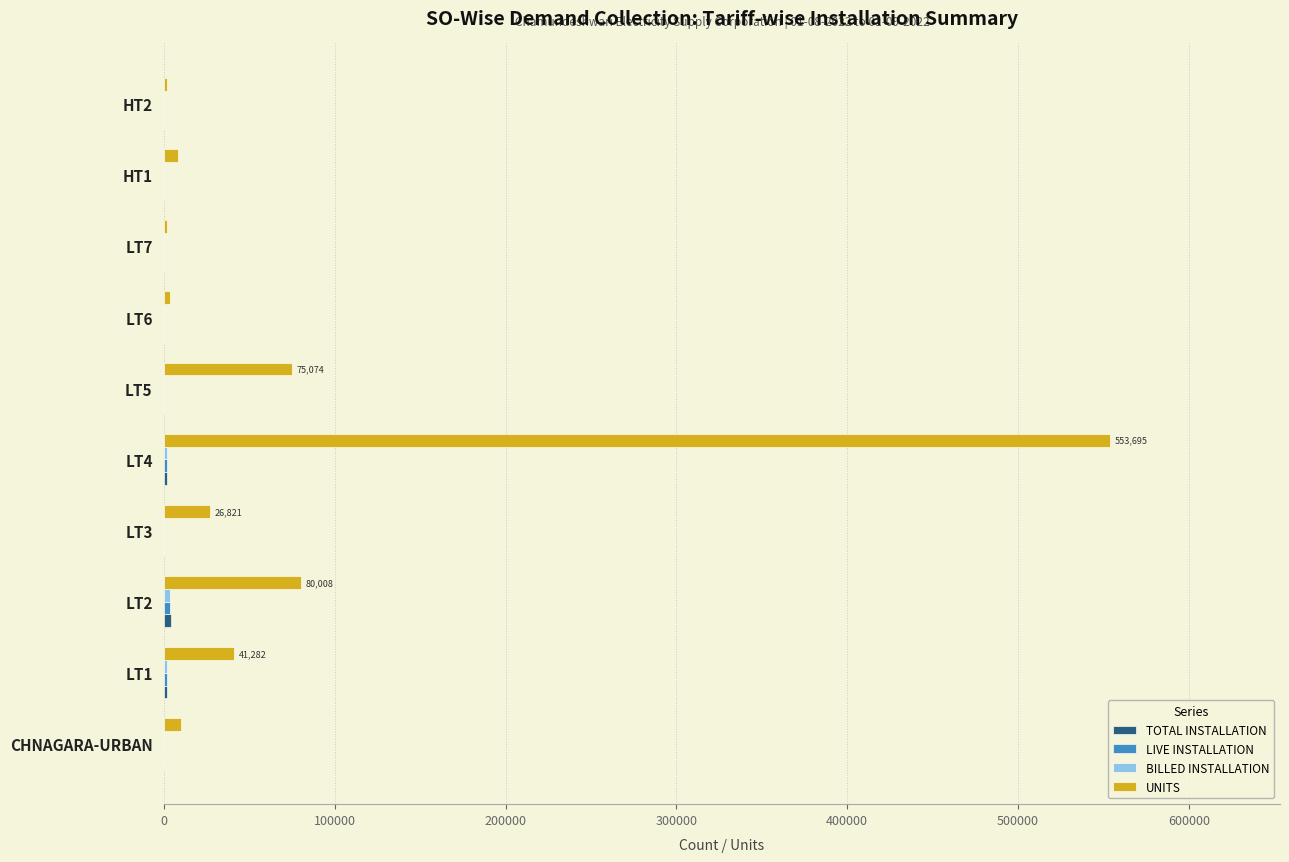

The value of UNITS at LT2 is 27048. True or false?

False